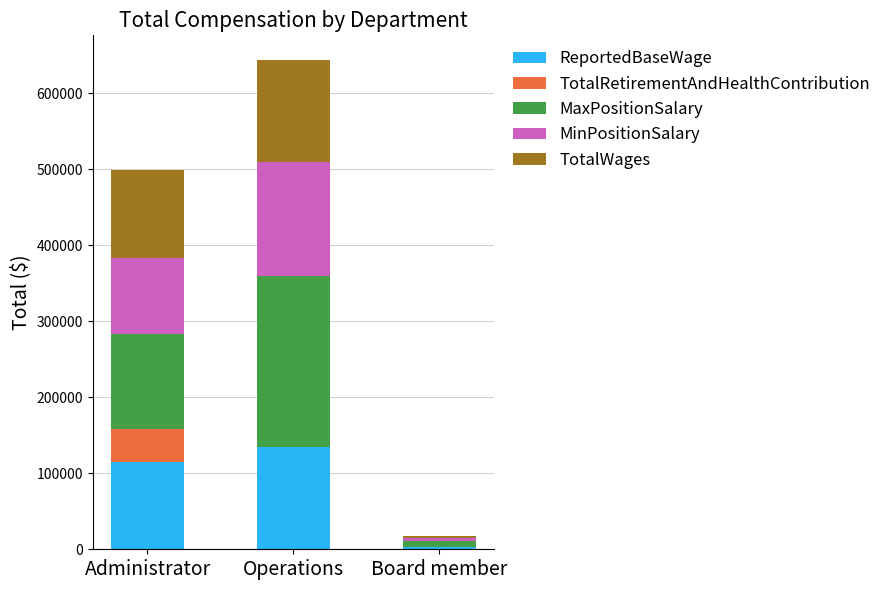

How many distinct data groups are displayed?

5